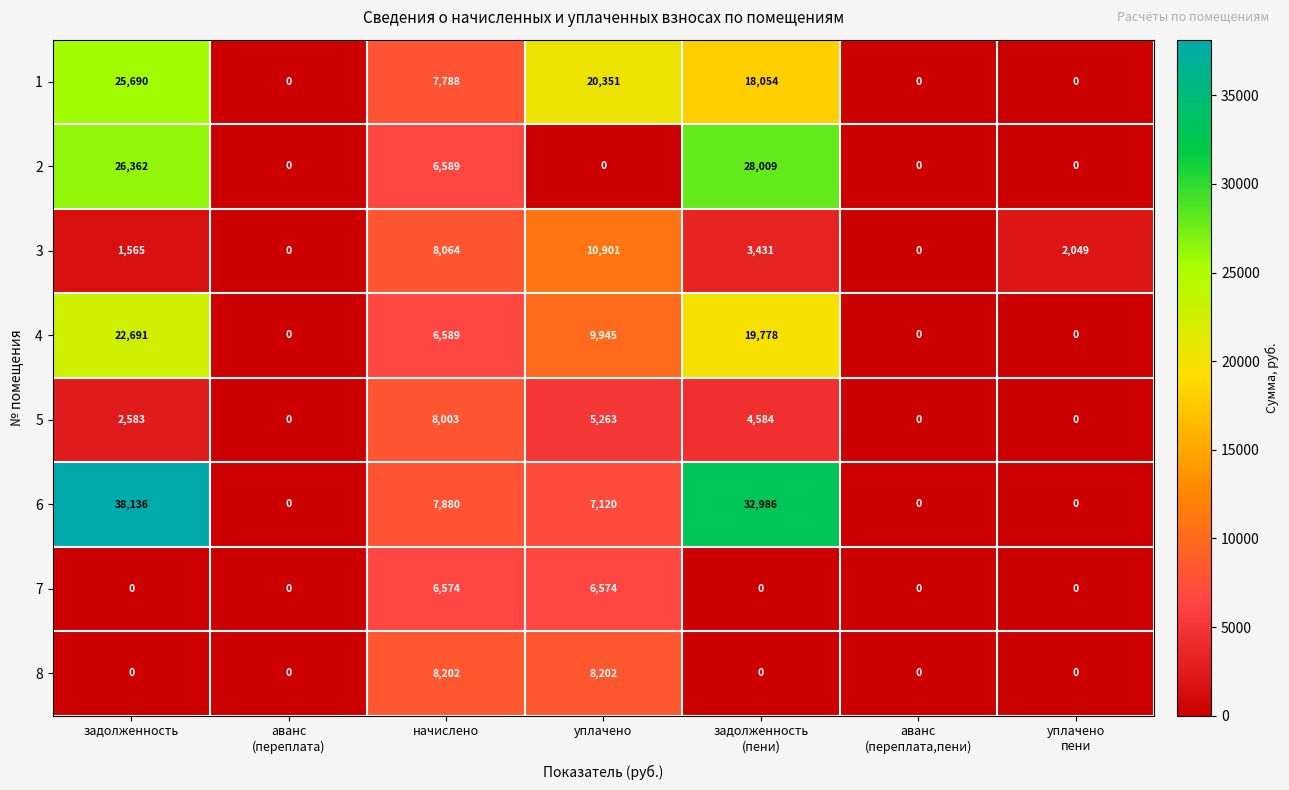

What is the total value across all series at уплачено
пени?

2049